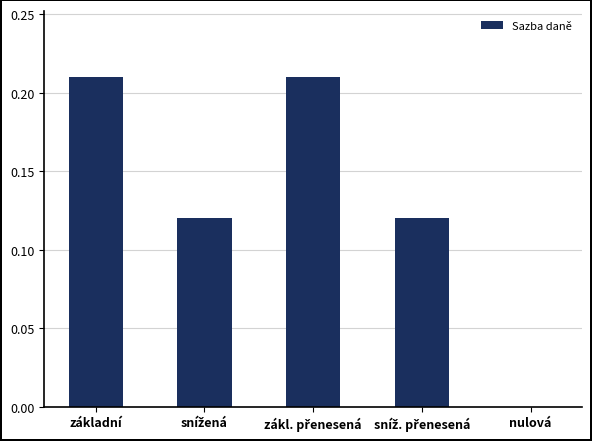

What is the sum of all values?

0.7